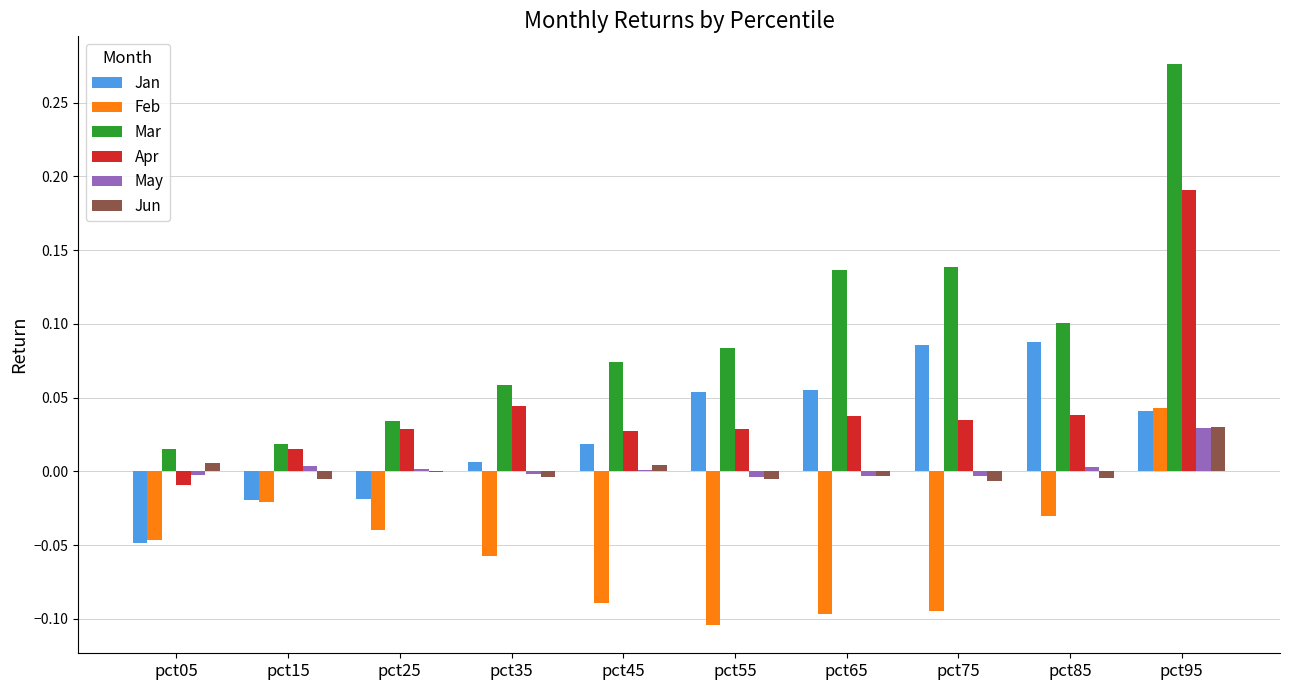

At which label does Jun first exceed 0?

pct05